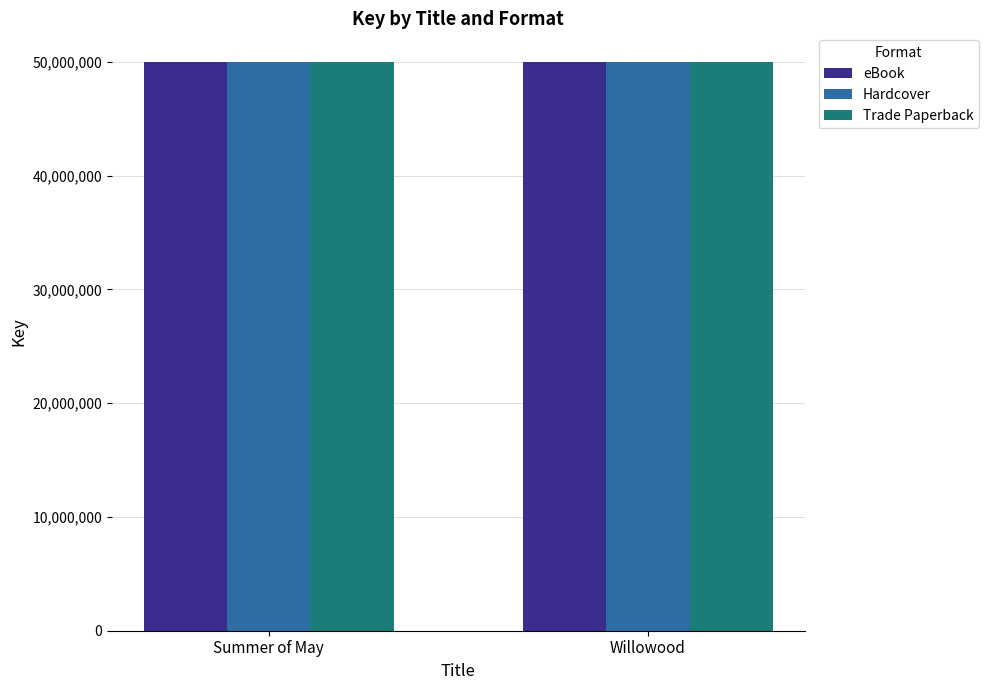

What is the average value of the Trade Paperback series?

49998487